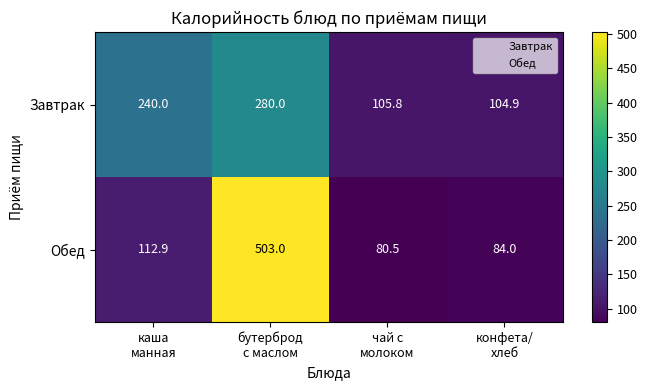

What is the average value of the Завтрак series?

182.7